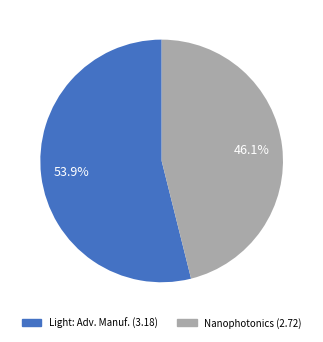

Approximately how many times larger is the value at Nanophotonics (2.72) compared to Light: Adv. Manuf. (3.18)?

0.9